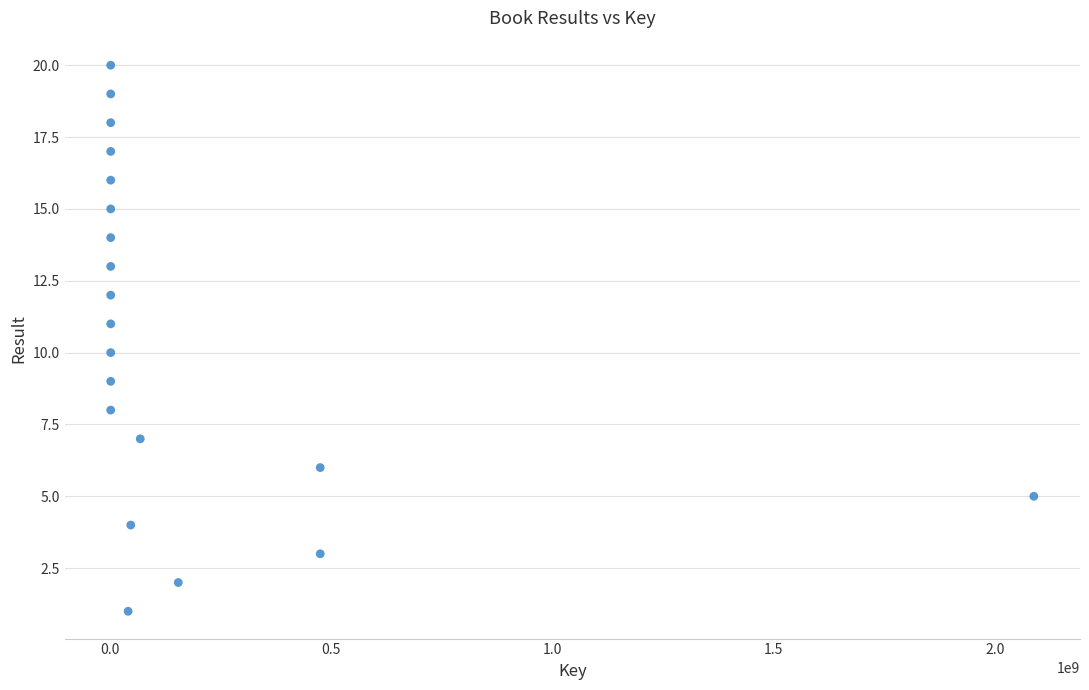

What is the range of X values (max minus min)?

2087309834